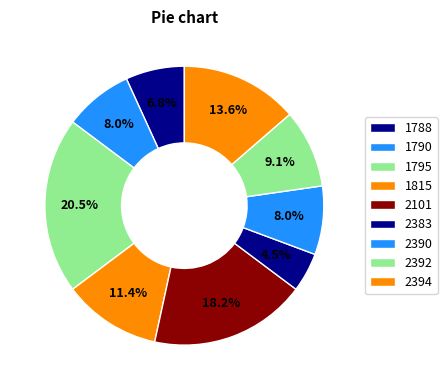

To the nearest percent, what is the average slice percentage?

11%